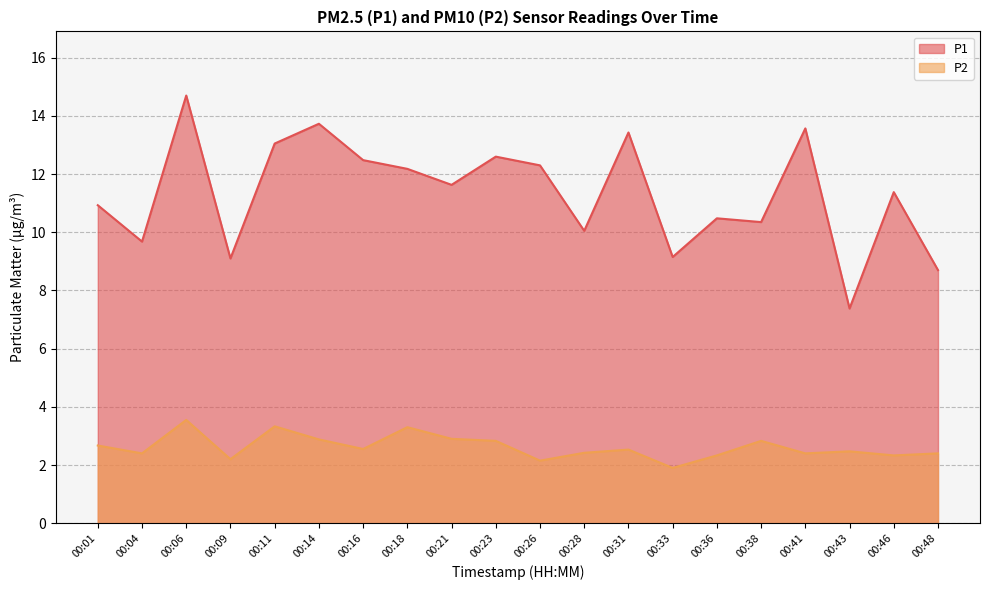

At which category does P1 reach its first local valley?

00:04